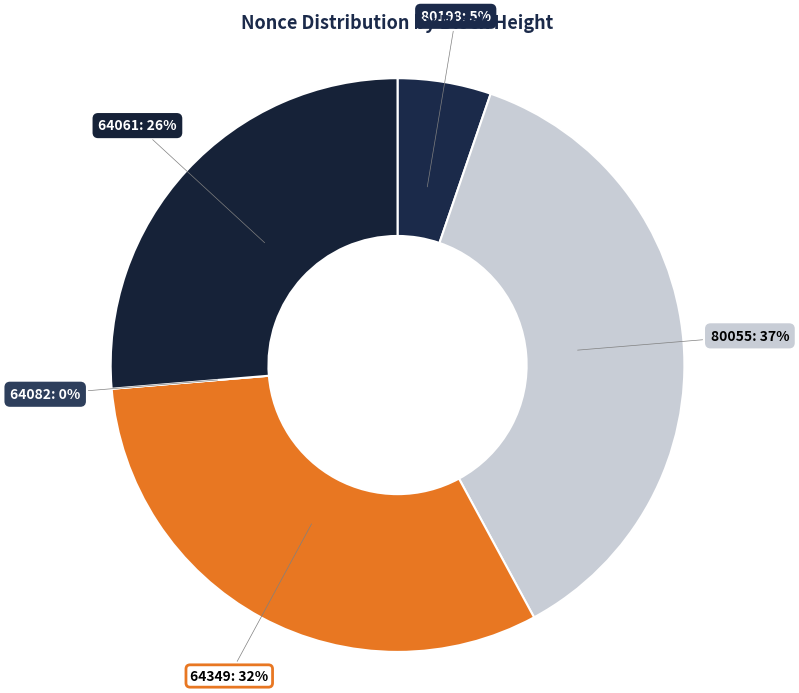

Which category has the smallest portion of the pie?

64082